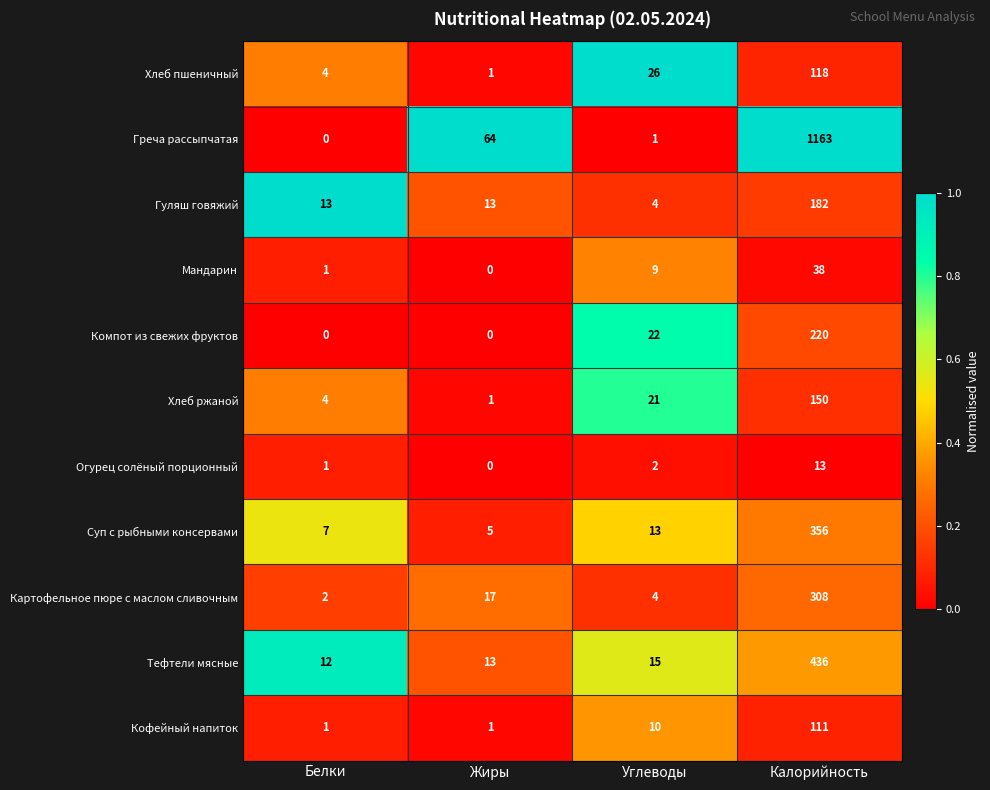

At which category is the sum across all series the highest?

Калорийность